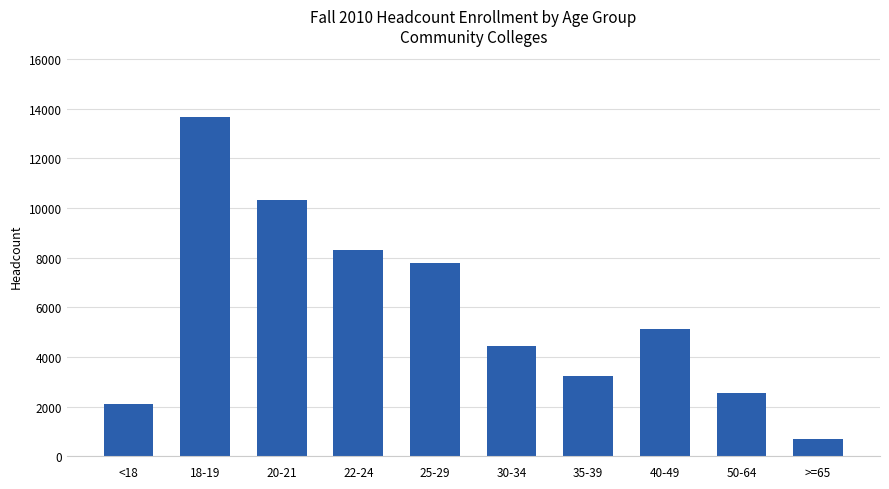

Are the bars grouped side by side (vs. stacked)?

No